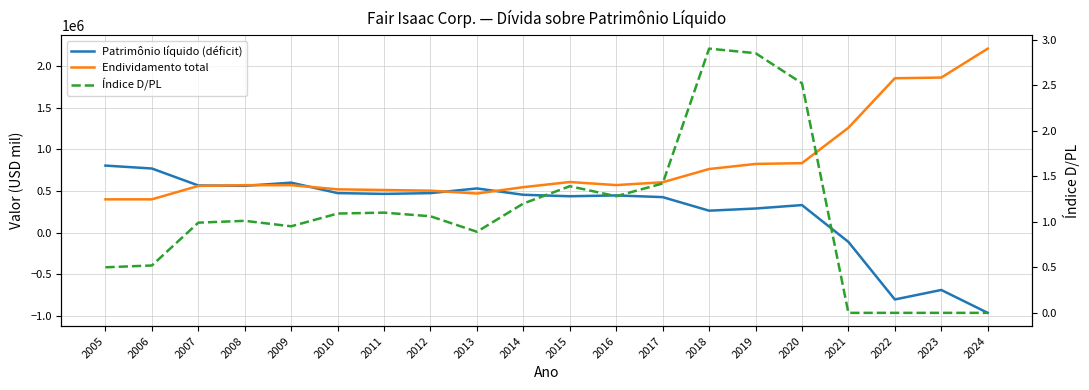

What is the difference between the maximum and second lowest values in the Índice D/PL series?

2.9